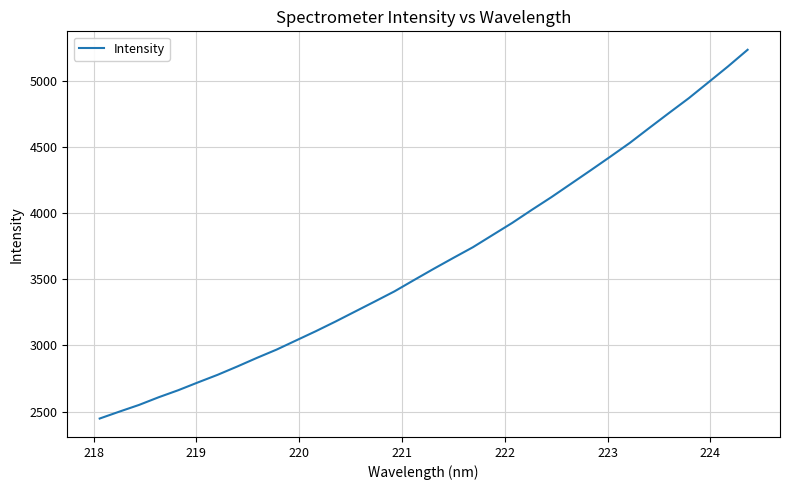

What is the smallest value displayed?

2446.9